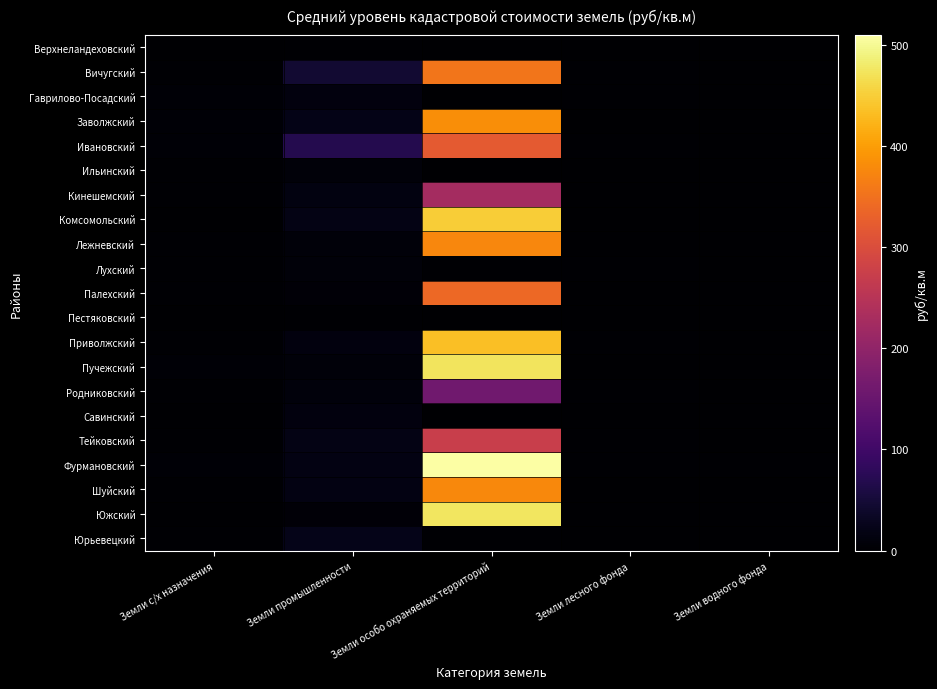

What is the total value across all series at Земли промышленности?

349.8